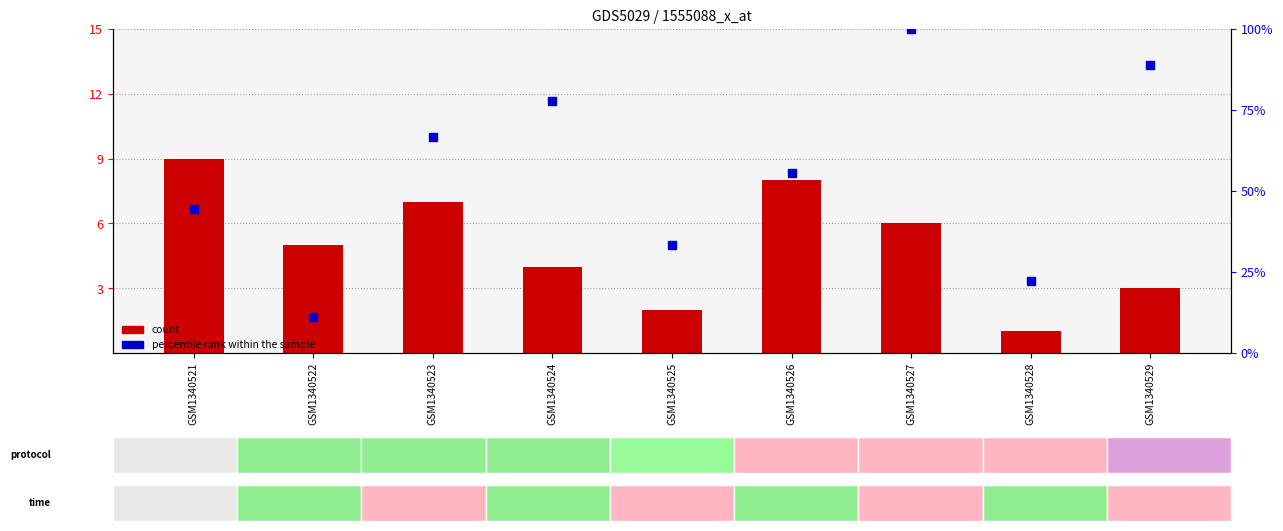

Which series has the largest Y range (max minus min)?

percentile rank within the sample